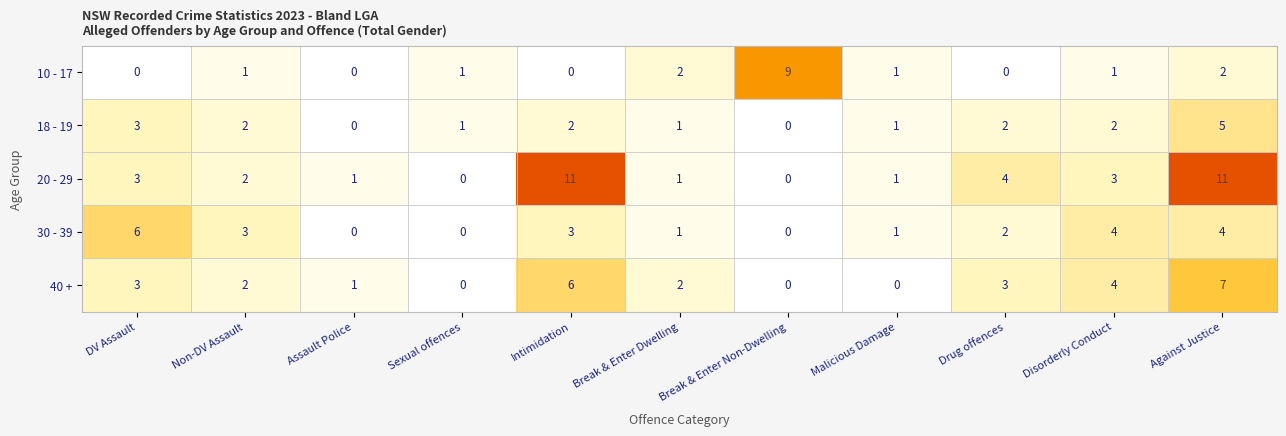

Where does the 20 - 29 series first go above 2?

DV Assault